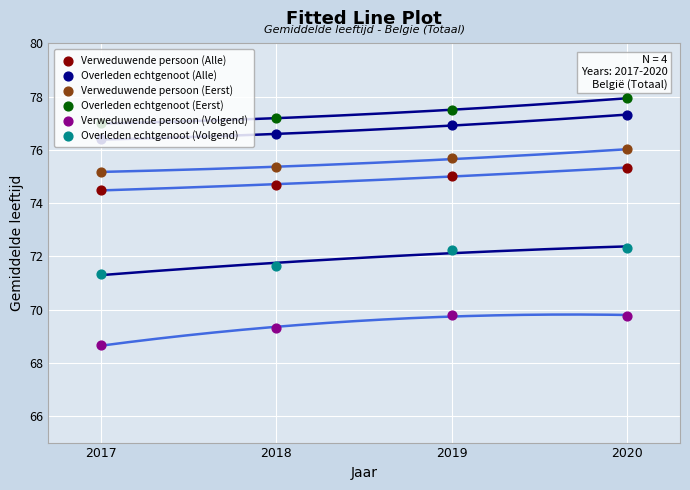

At which category is the sum across all series the highest?

2020